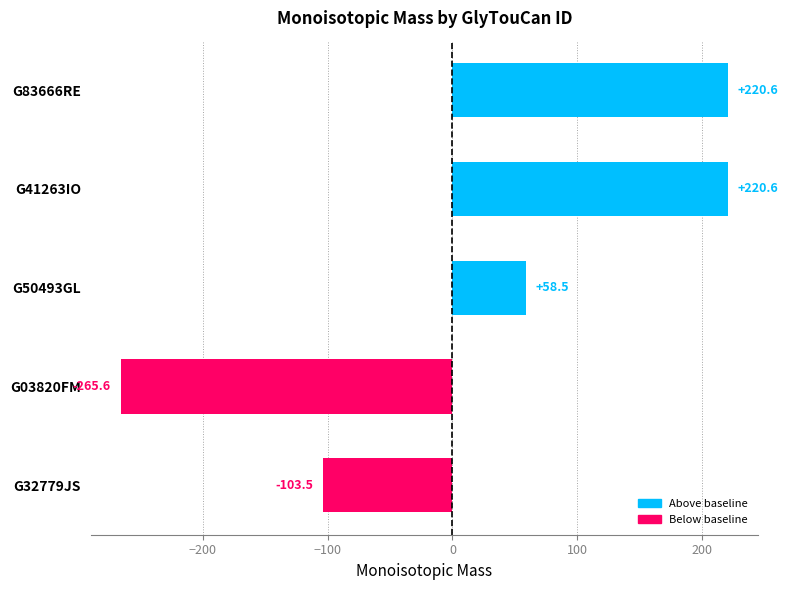

Is it true that the value at G83666RE is 220.6?

True